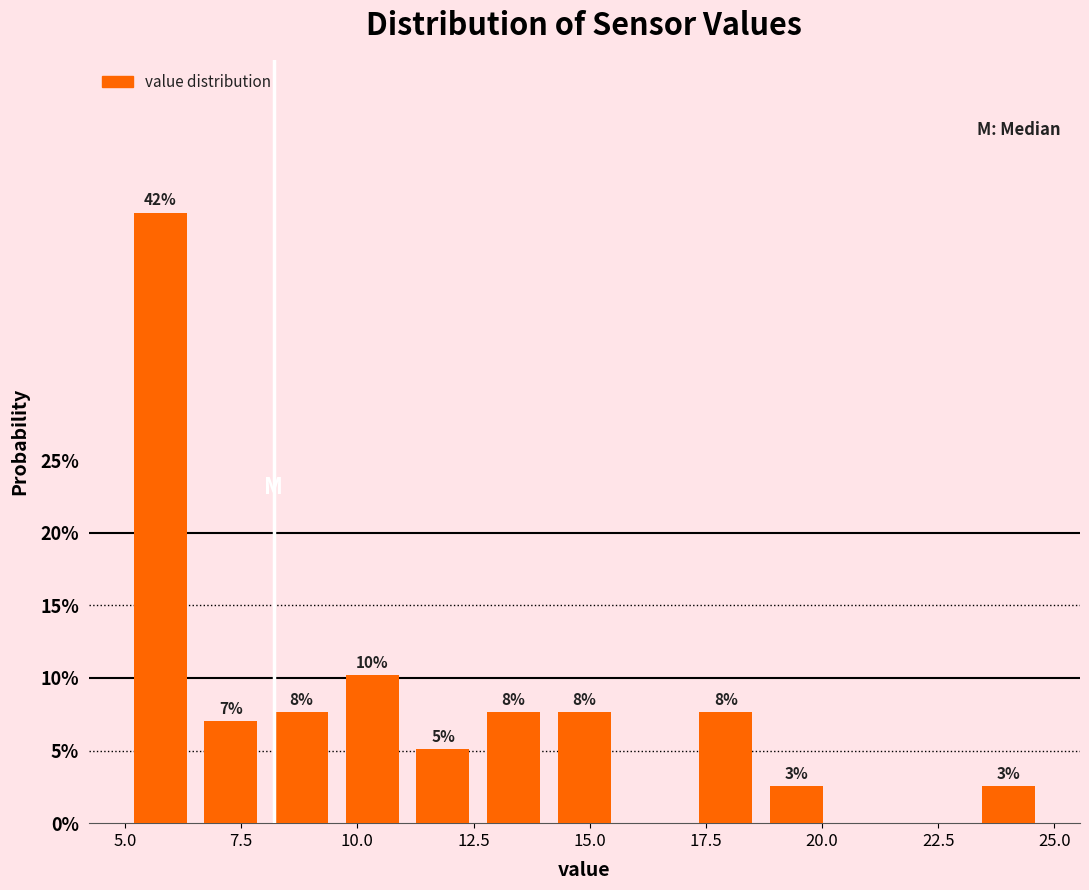

Around what value on the x-axis is the tallest bar? Give the approximate position of its centre, as read against the axis.

6.0